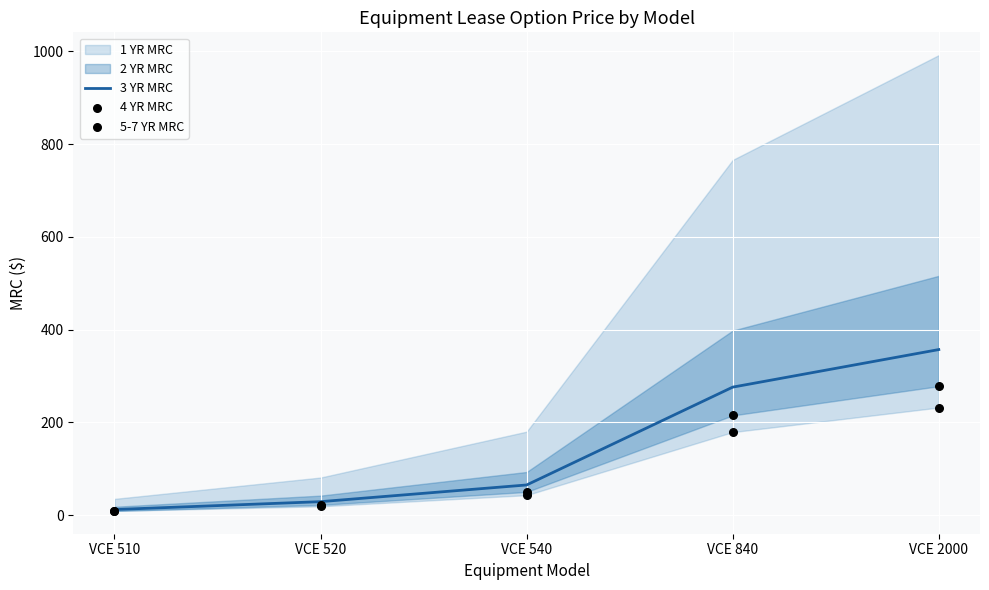

At how many categories does at least one series exceed 260?

2